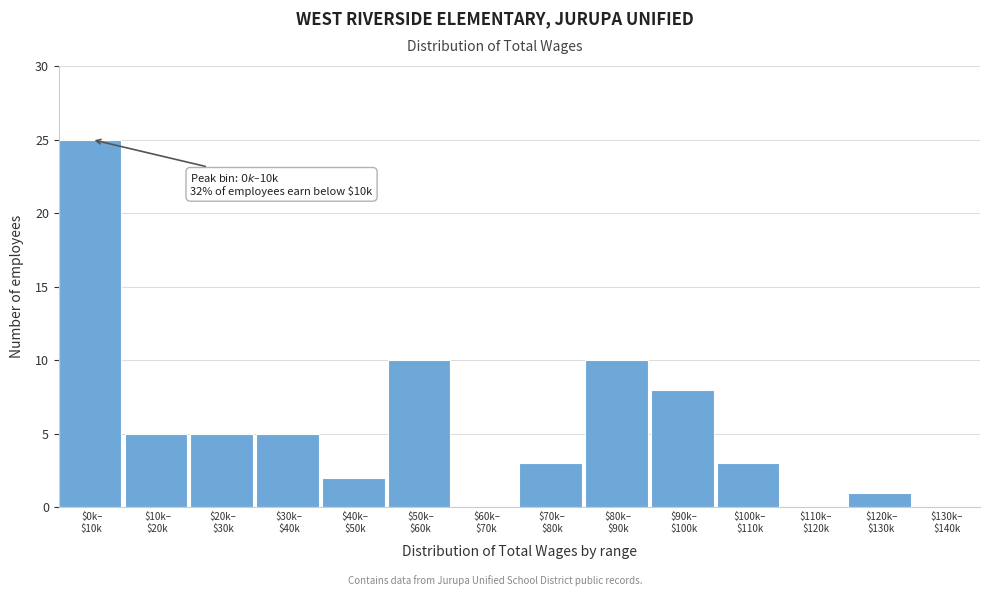

What is the greatest value displayed?

25